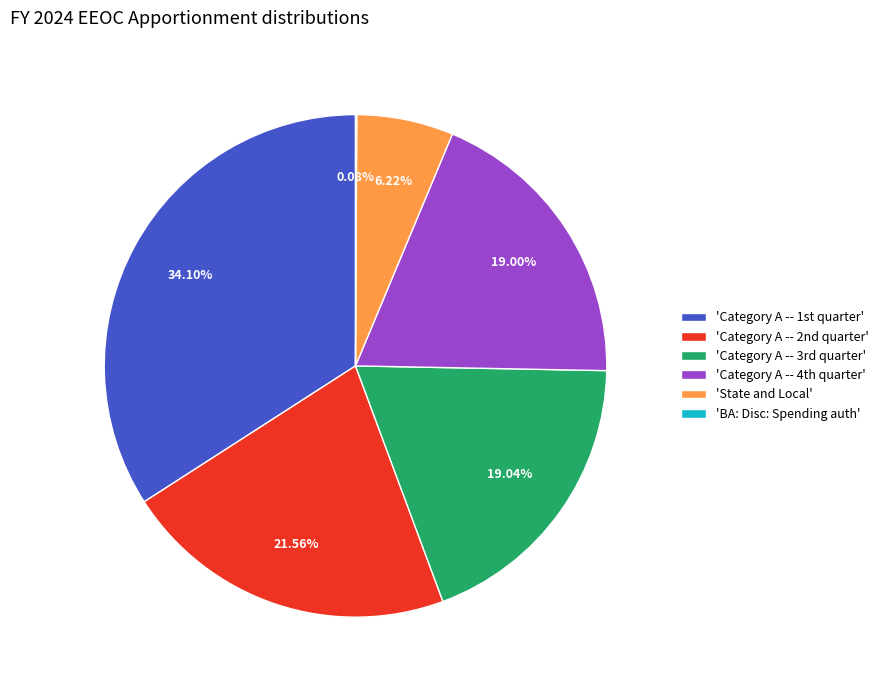

Is there any slice that represents more than half of the pie?

No